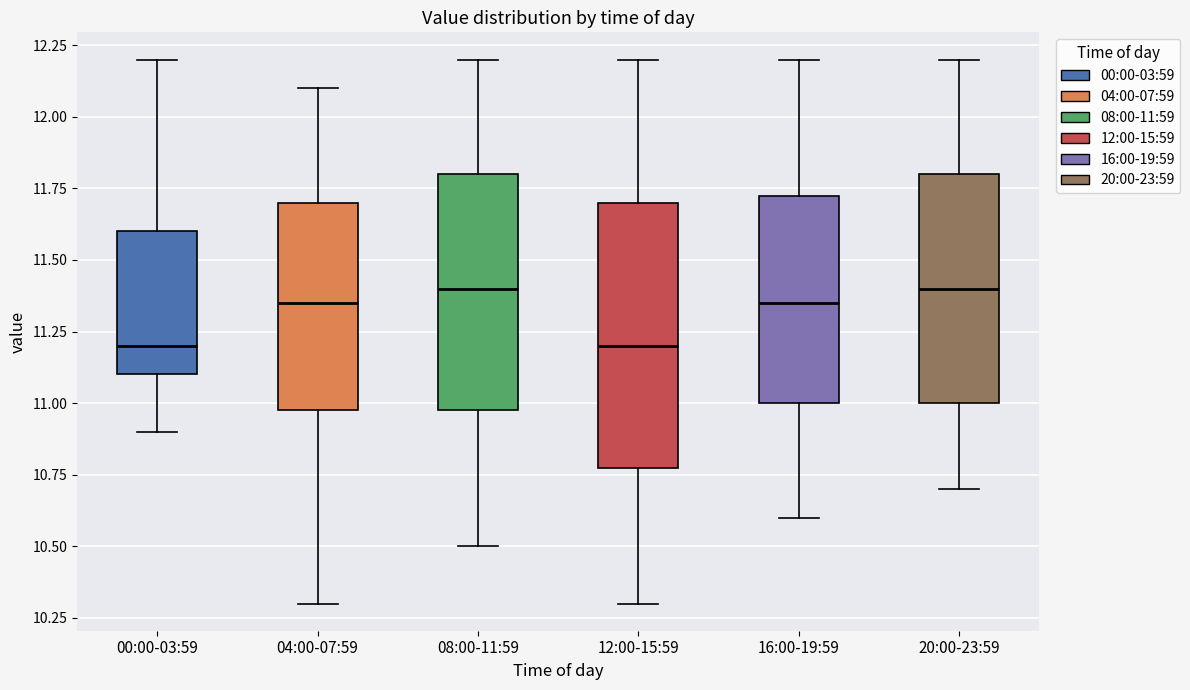

Reading left to right, transcribe this box plot: for each box, give where its median line is, the range the box spans, and where its two whiskers end, as read against the y-axis. The values are not printed on the chart, so give them approximately, as read against the axis.

00:00-03:59: median 11.20, box 11.10 to 11.60, whiskers 10.90 to 12.20
04:00-07:59: median 11.35, box 11.00 to 11.70, whiskers 10.30 to 12.10
08:00-11:59: median 11.40, box 11.00 to 11.80, whiskers 10.50 to 12.20
12:00-15:59: median 11.20, box 10.80 to 11.70, whiskers 10.30 to 12.20
16:00-19:59: median 11.35, box 11.00 to 11.75, whiskers 10.60 to 12.20
20:00-23:59: median 11.40, box 11.00 to 11.80, whiskers 10.70 to 12.20